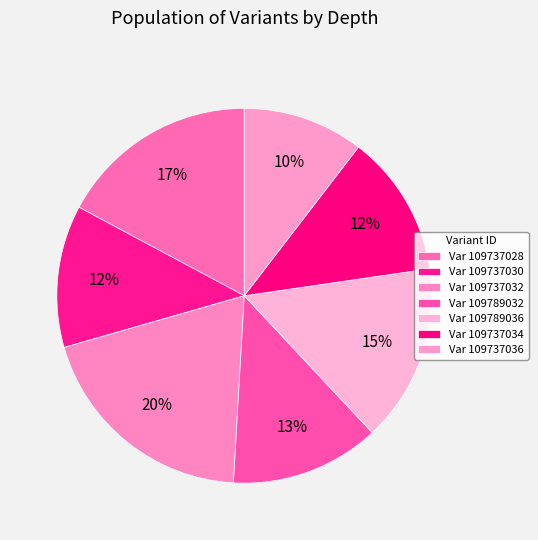

Count the number of slices in the pie.

7